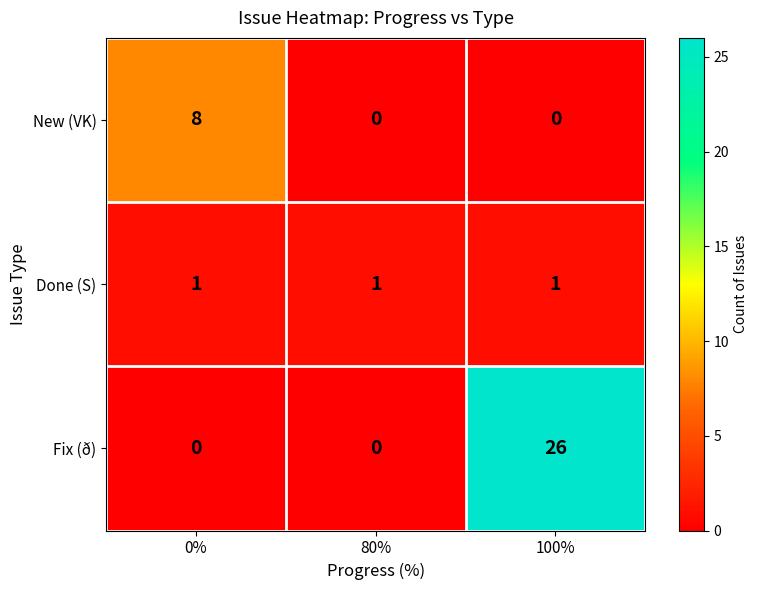

Rank the series at 0% from highest to lowest value.

New (VK), Done (S), Fix (ð)